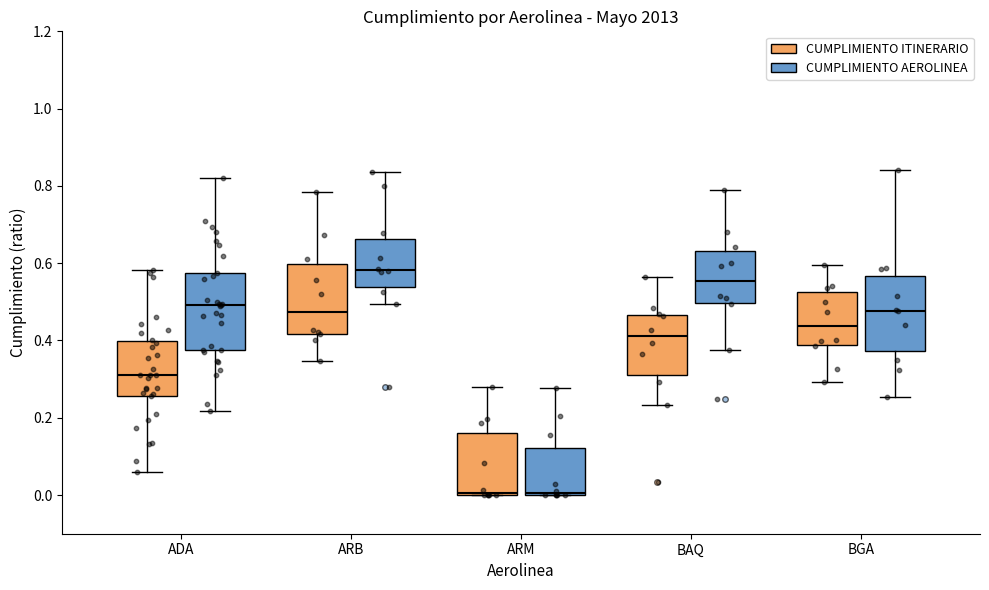

Reading left to right, transcribe this box plot: for each box, give where its median line is, the range the box spans, and where its two whiskers end, as read against the y-axis. The values are not printed on the chart, so give them approximately, as read against the axis.

ADA (CUMPLIMIENTO ITINERARIO): median 0.32, box 0.26 to 0.40, whiskers 0.06 to 0.58
ADA (CUMPLIMIENTO AEROLINEA): median 0.50, box 0.38 to 0.58, whiskers 0.22 to 0.82
ARB (CUMPLIMIENTO ITINERARIO): median 0.48, box 0.42 to 0.60, whiskers 0.34 to 0.78
ARB (CUMPLIMIENTO AEROLINEA): median 0.58, box 0.54 to 0.66, whiskers 0.50 to 0.84
ARM (CUMPLIMIENTO ITINERARIO): median 0.00 (just above the box's lower edge), box 0.00 to 0.16, whiskers 0.00 to 0.28
ARM (CUMPLIMIENTO AEROLINEA): median 0.00, box 0.00 to 0.12, whiskers 0.00 to 0.28
BAQ (CUMPLIMIENTO ITINERARIO): median 0.42, box 0.32 to 0.46, whiskers 0.24 to 0.56
BAQ (CUMPLIMIENTO AEROLINEA): median 0.56, box 0.50 to 0.64, whiskers 0.38 to 0.78
BGA (CUMPLIMIENTO ITINERARIO): median 0.44, box 0.38 to 0.52, whiskers 0.30 to 0.60
BGA (CUMPLIMIENTO AEROLINEA): median 0.48, box 0.38 to 0.56, whiskers 0.26 to 0.84